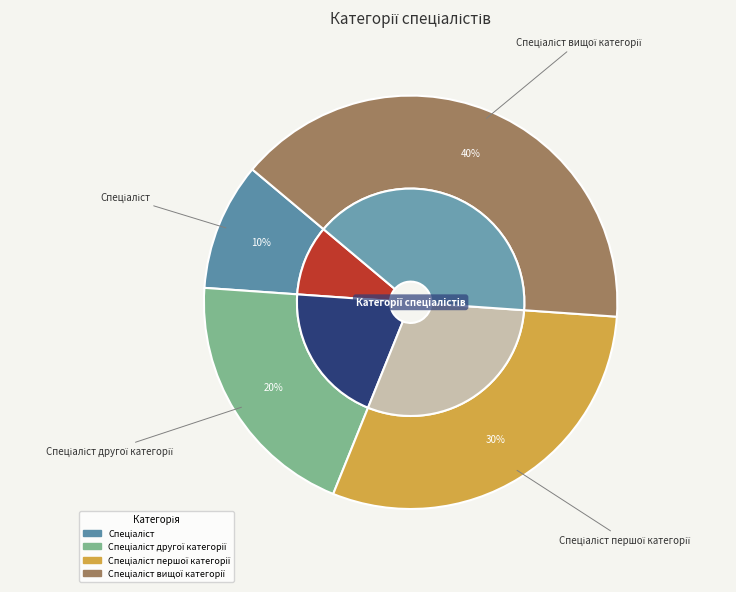

Do Спеціаліст and Спеціаліст першої категорії together represent more than half of the pie?

No